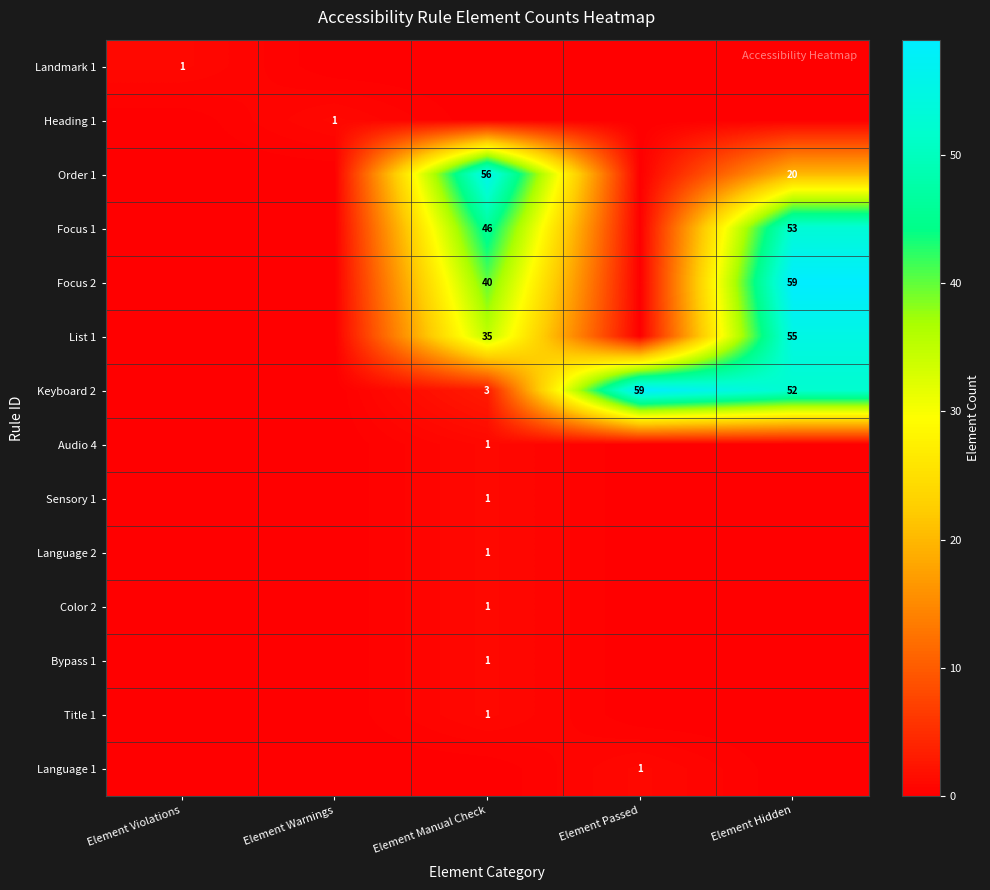

What is the sum of the Keyboard 2 values at Element Passed and Element Manual Check?

62